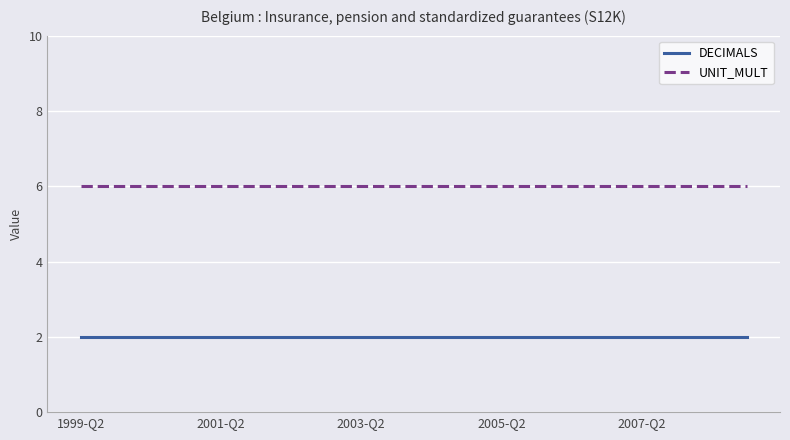

What is the lowest value of the UNIT_MULT series?

6